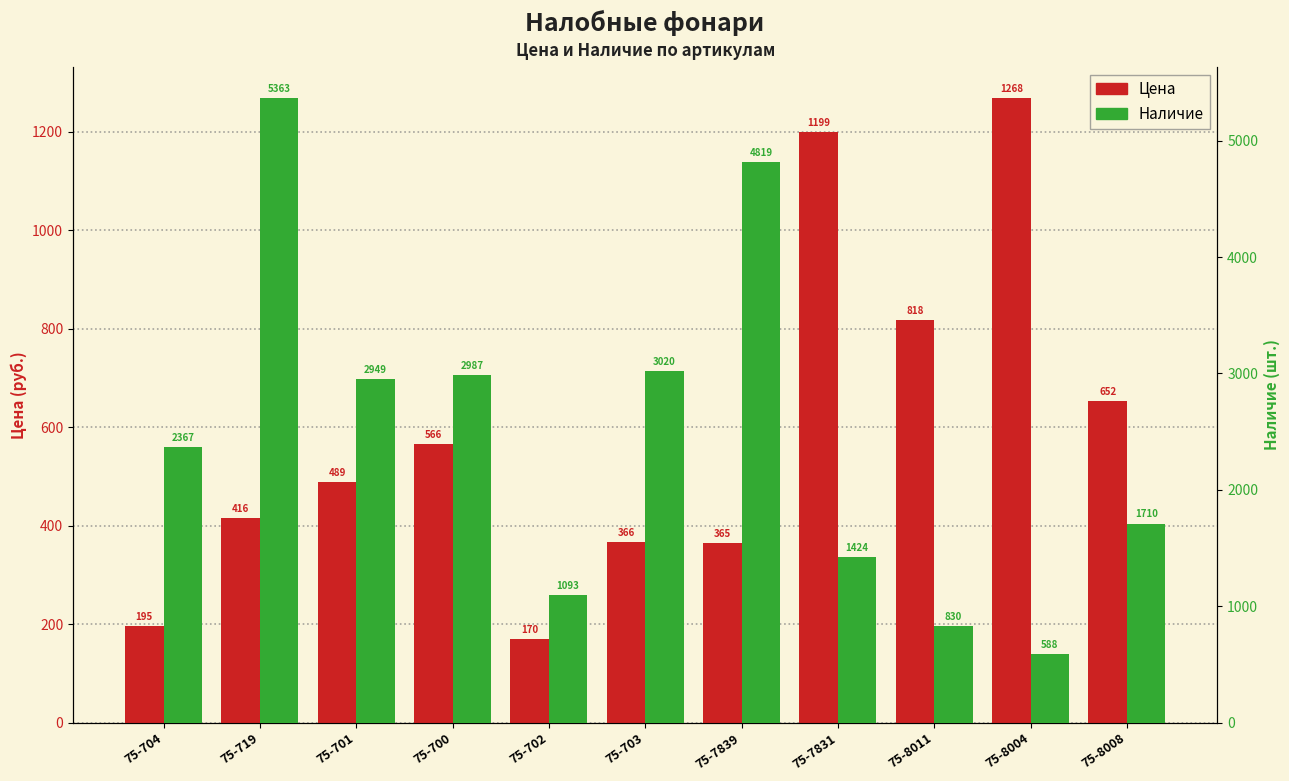

What is the sum of the Наличие values at 75-702 and 75-719?

6456.0